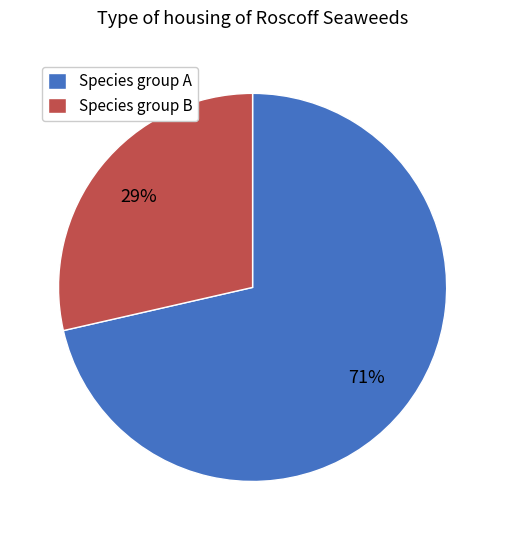

Which slice is the largest?

Species group A